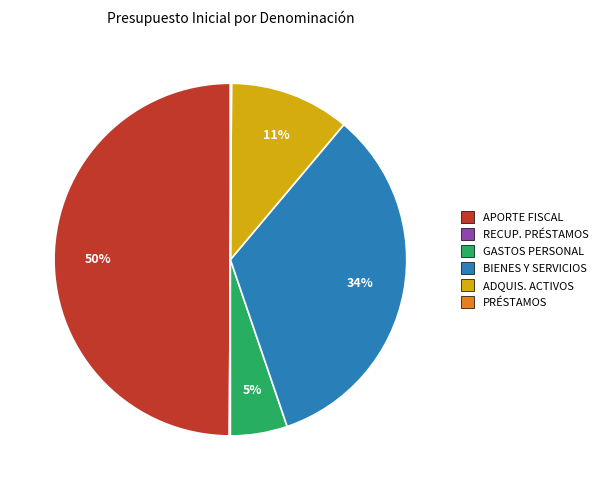

Is it true that ADQUIS. ACTIVOS is 11% of the pie?

True